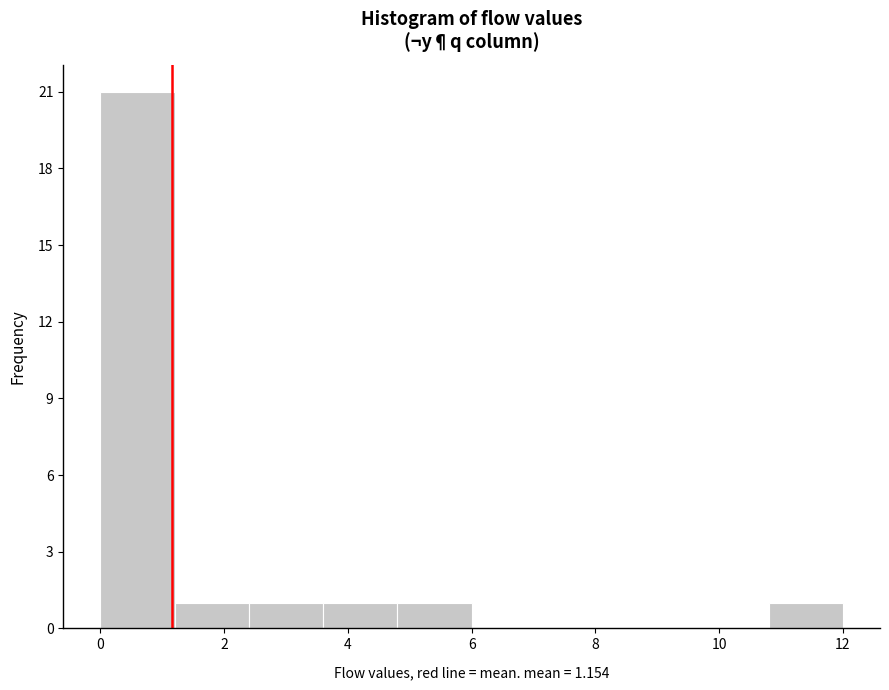

Reading left to right, list every bar in this chart as the range it spans on the x-axis followed by its height. The values are not printed on the chart, so give them approximately, as read against the axis.

0.0 to 1.2: 21
1.2 to 2.4: 1
2.4 to 3.6: 1
3.6 to 4.8: 1
4.8 to 6.0: 1
6.0 to 7.2: 0
7.2 to 8.4: 0
8.4 to 9.6: 0
9.6 to 10.8: 0
10.8 to 12.0: 1